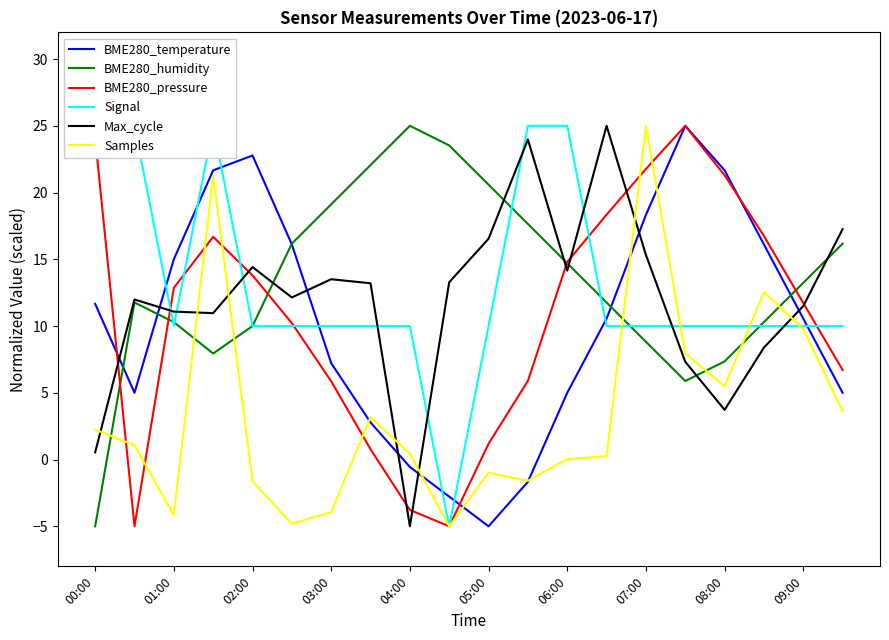

After their last crossing, which series has the higher values: Max_cycle or Samples?

Max_cycle